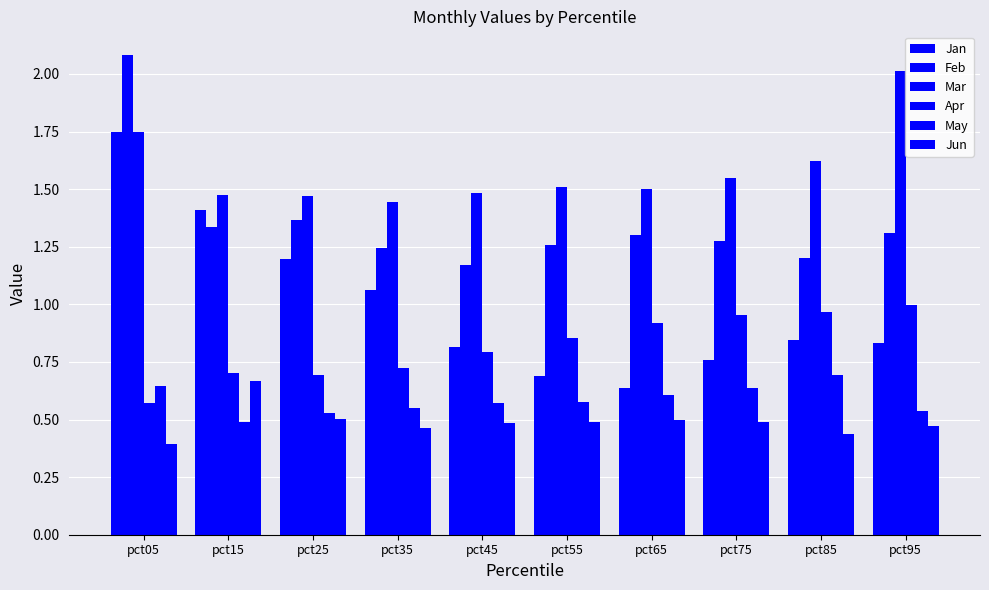

At which label does May reach its minimum?

pct15